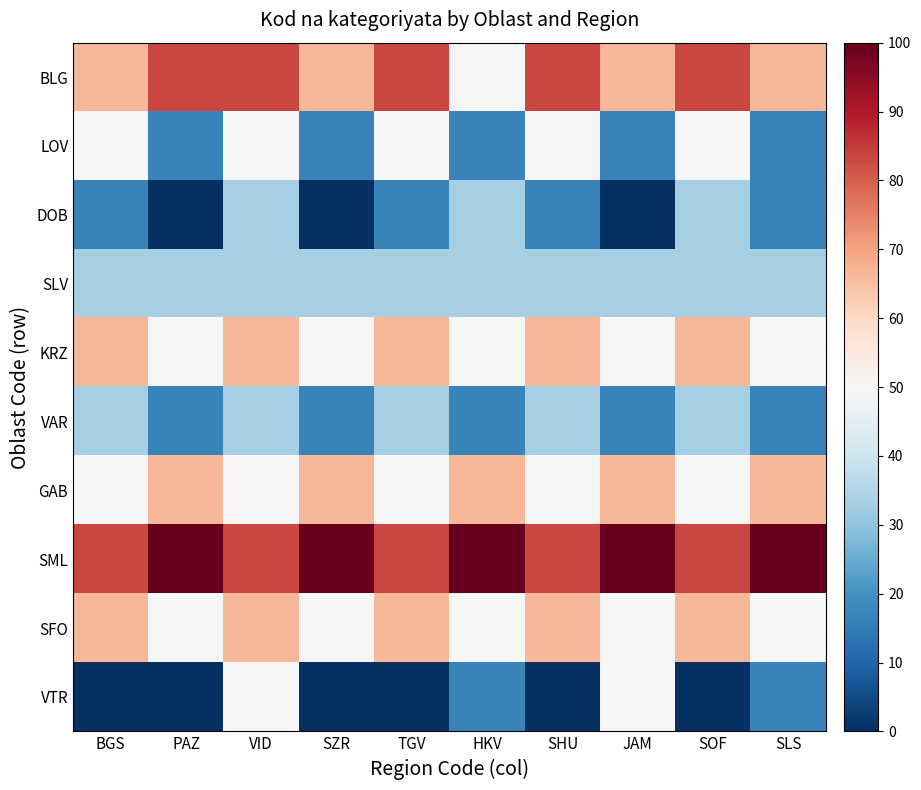

What is the total value across all series at BGS?

466.7